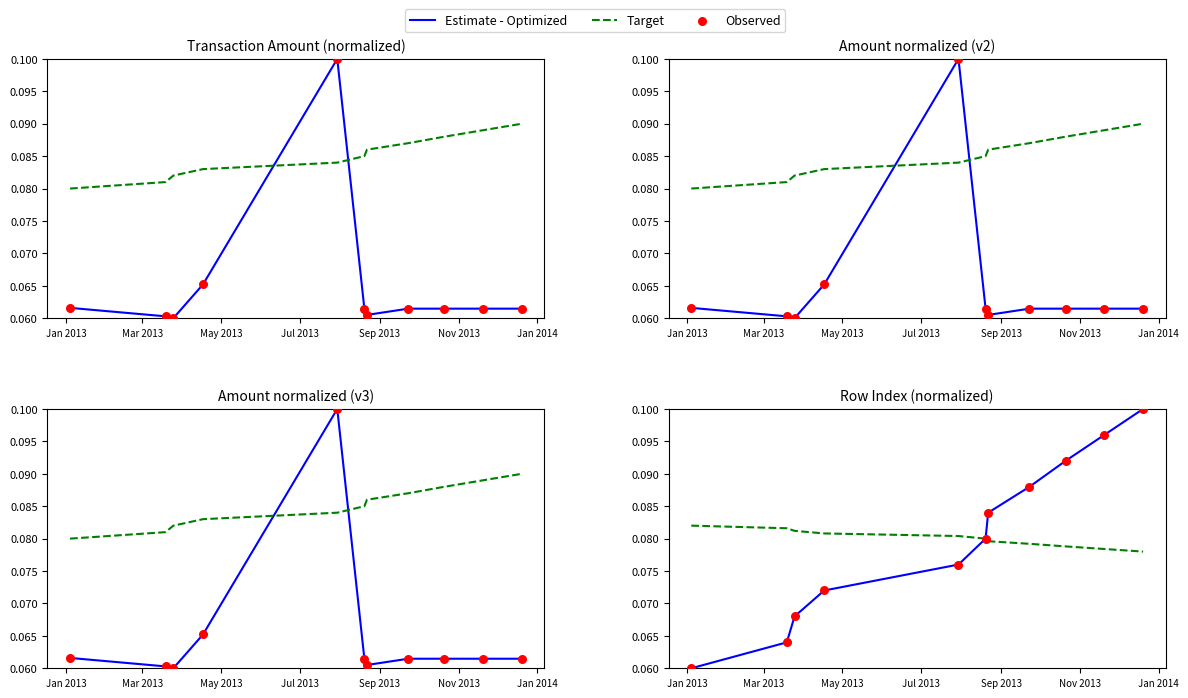

Which series reaches the maximum Y coordinate?

Estimate - Optimized